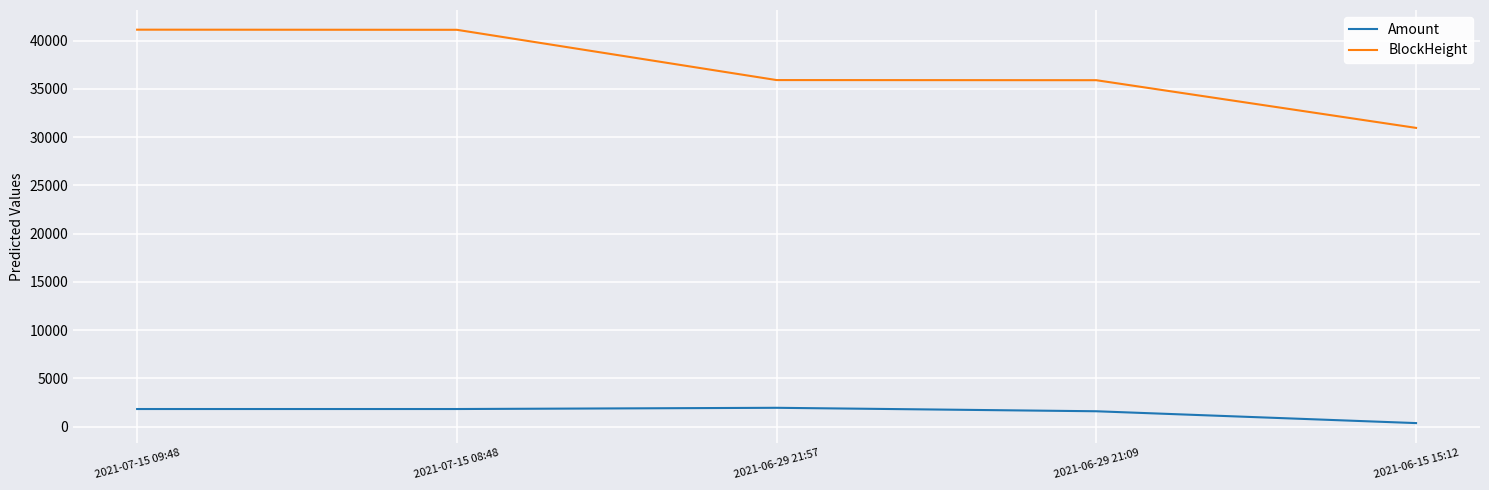

At 2021-06-29 21:57, list the series in order from largest to smallest.

BlockHeight, Amount